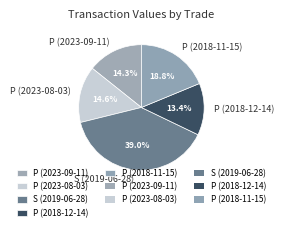

Is there a majority slice in this chart?

No